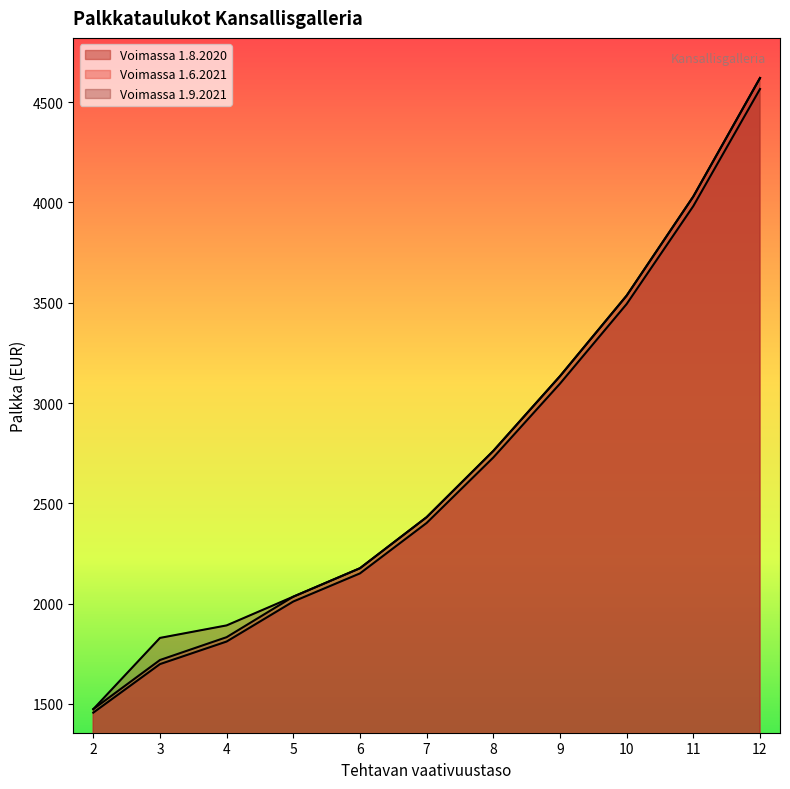

At how many categories does at least one series exceed 3655?

2